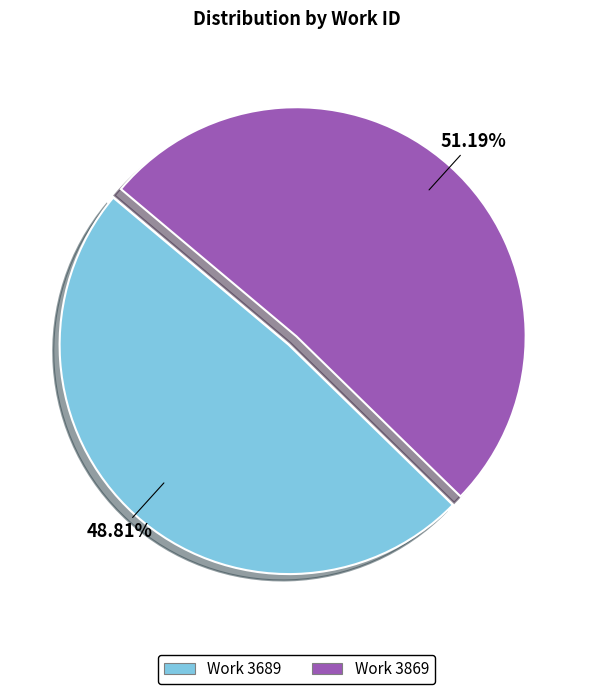

To the nearest percent, what portion does Work 3869 represent?

51%